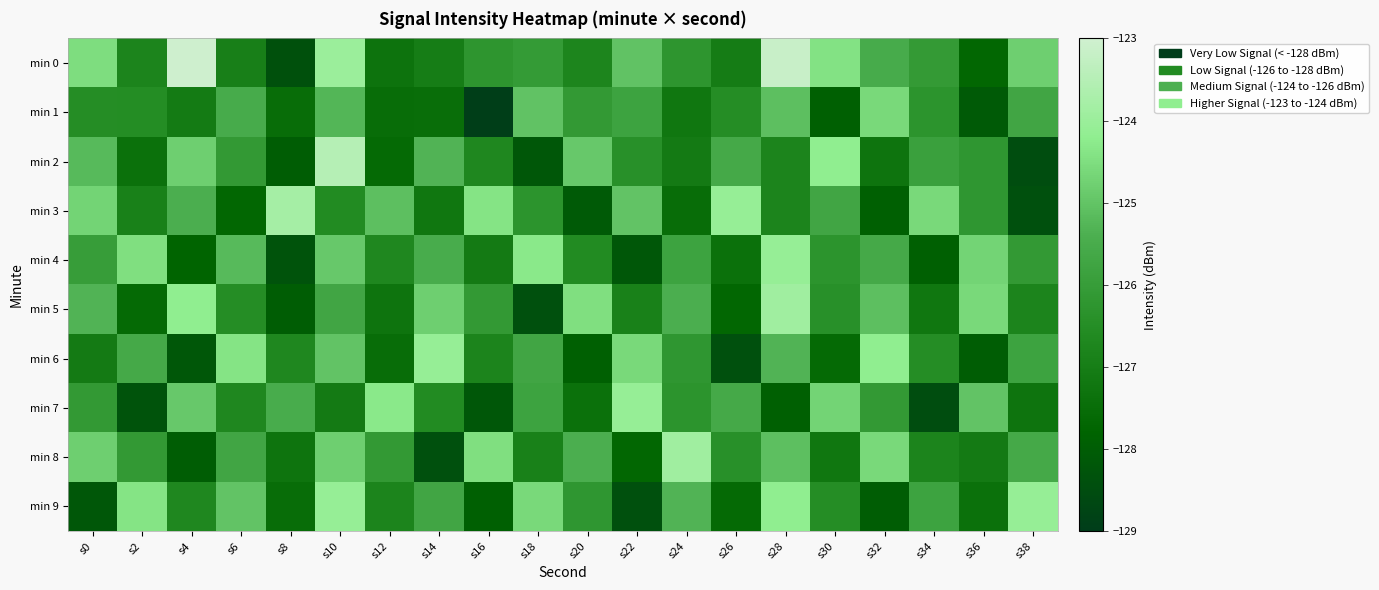

Rank the series at s38 from highest to lowest value.

min 9, min 0, min 8, min 1, min 6, min 4, min 5, min 7, min 3, min 2